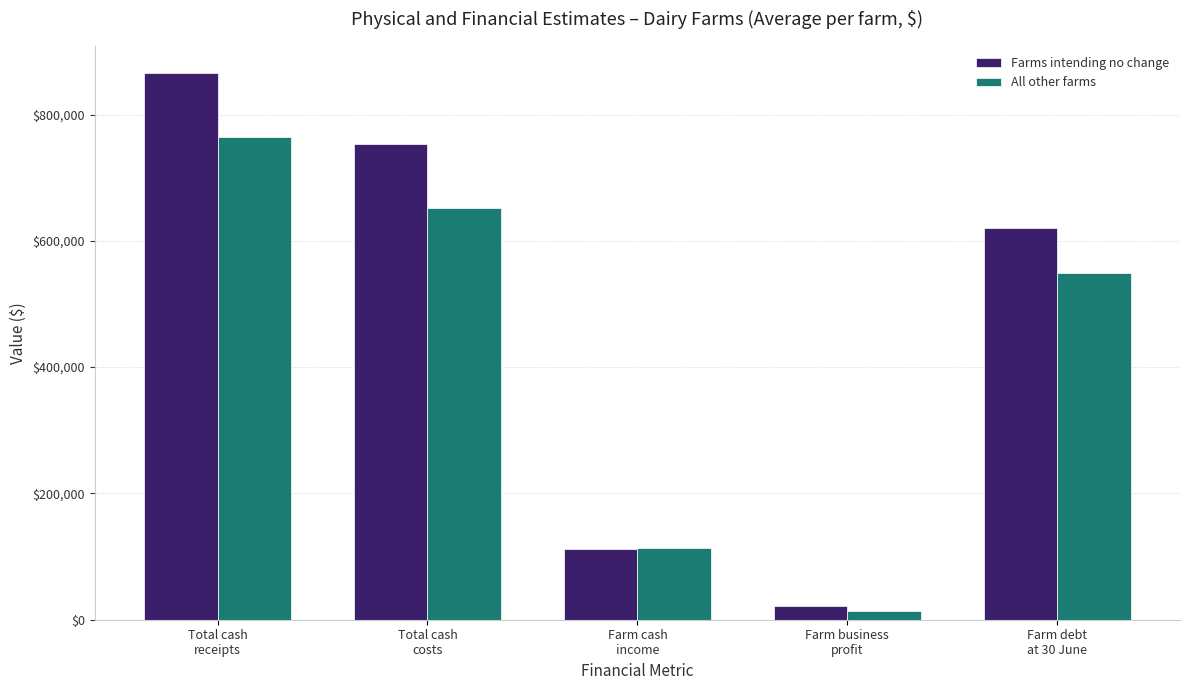

What is the sum of all Farms intending no change values?

2372260